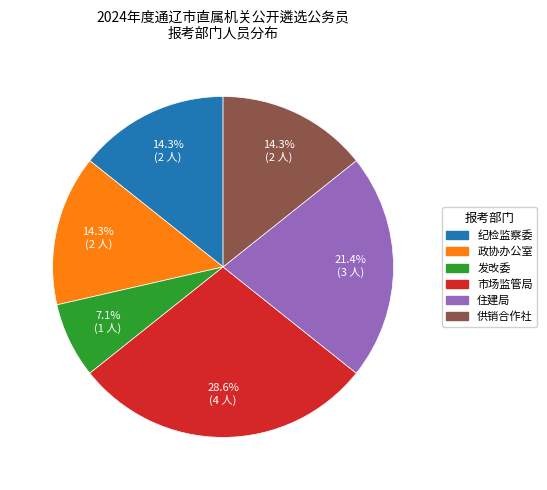

Is there a majority slice in this chart?

No